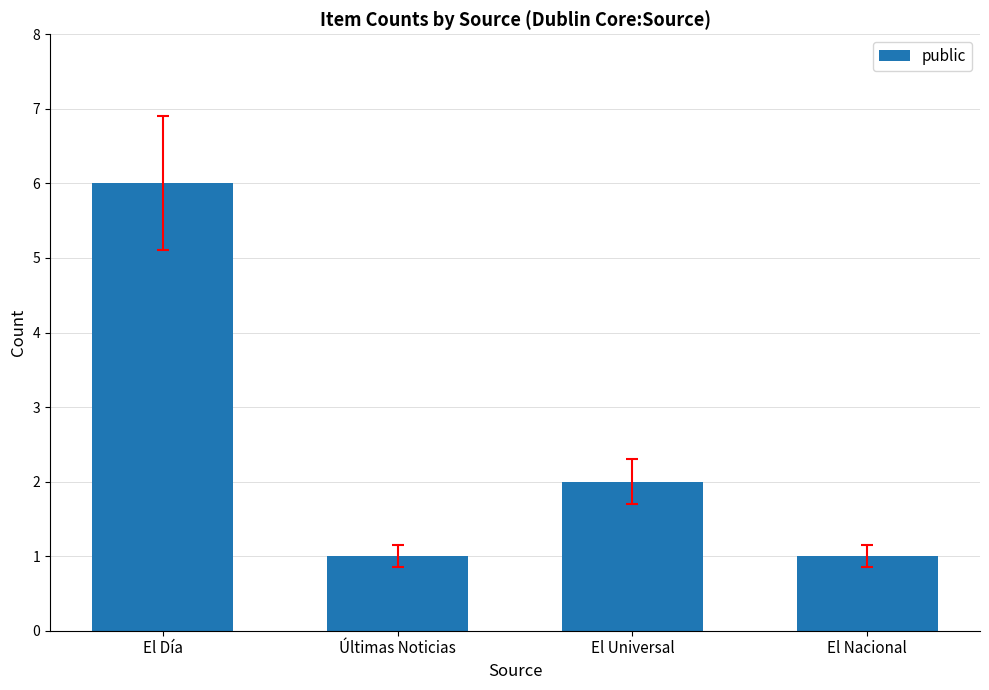

The value at El Universal is 2. True or false?

True